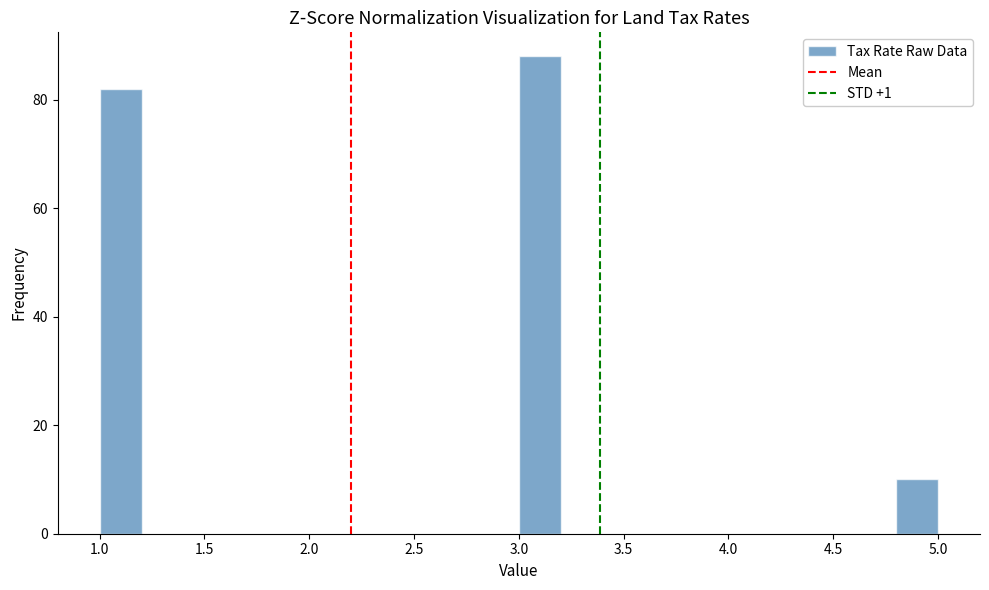

Reading left to right, transcribe this chart: for each bar, give the range it covers on the x-axis and its height. The values are not printed on the chart, so give them approximately, as read against the axis.

1.0 to 1.2: 82
1.2 to 1.4: 0
1.4 to 1.6: 0
1.6 to 1.8: 0
1.8 to 2.0: 0
2.0 to 2.2: 0
2.2 to 2.4: 0
2.4 to 2.6: 0
2.6 to 2.8: 0
2.8 to 3.0: 0
3.0 to 3.2: 88
3.2 to 3.4: 0
3.4 to 3.6: 0
3.6 to 3.8: 0
3.8 to 4.0: 0
4.0 to 4.2: 0
4.2 to 4.4: 0
4.4 to 4.6: 0
4.6 to 4.8: 0
4.8 to 5.0: 10